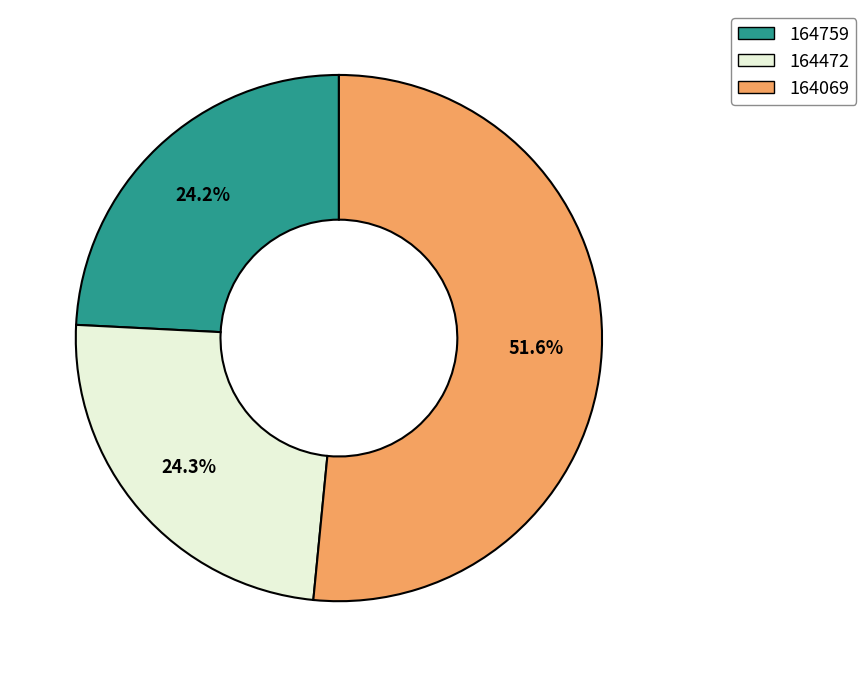

Do 164759 and 164472 together represent more than half of the pie?

No